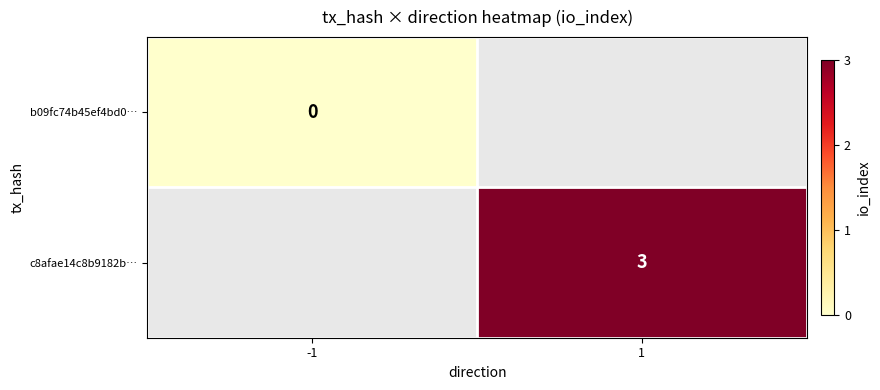

What is the minimum value shown in the chart?

-999